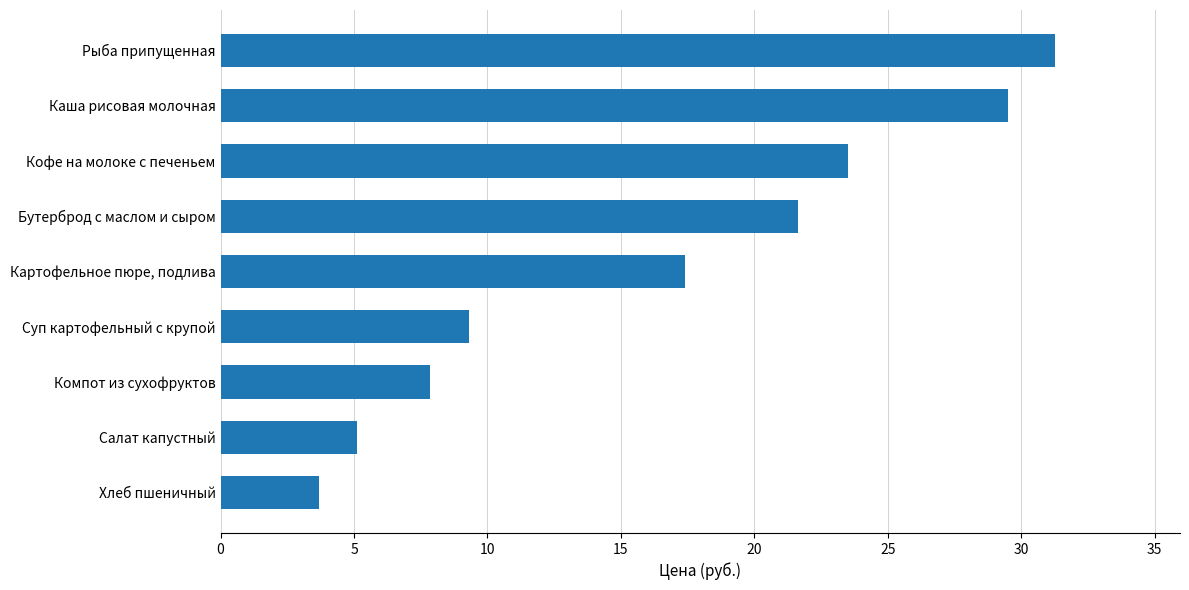

List the labels in order of value, largest first.

Рыба припущенная, Каша рисовая молочная, Кофе на молоке с печеньем, Бутерброд с маслом и сыром, Картофельное пюре, подлива, Суп картофельный с крупой, Компот из сухофруктов, Салат капустный, Хлеб пшеничный